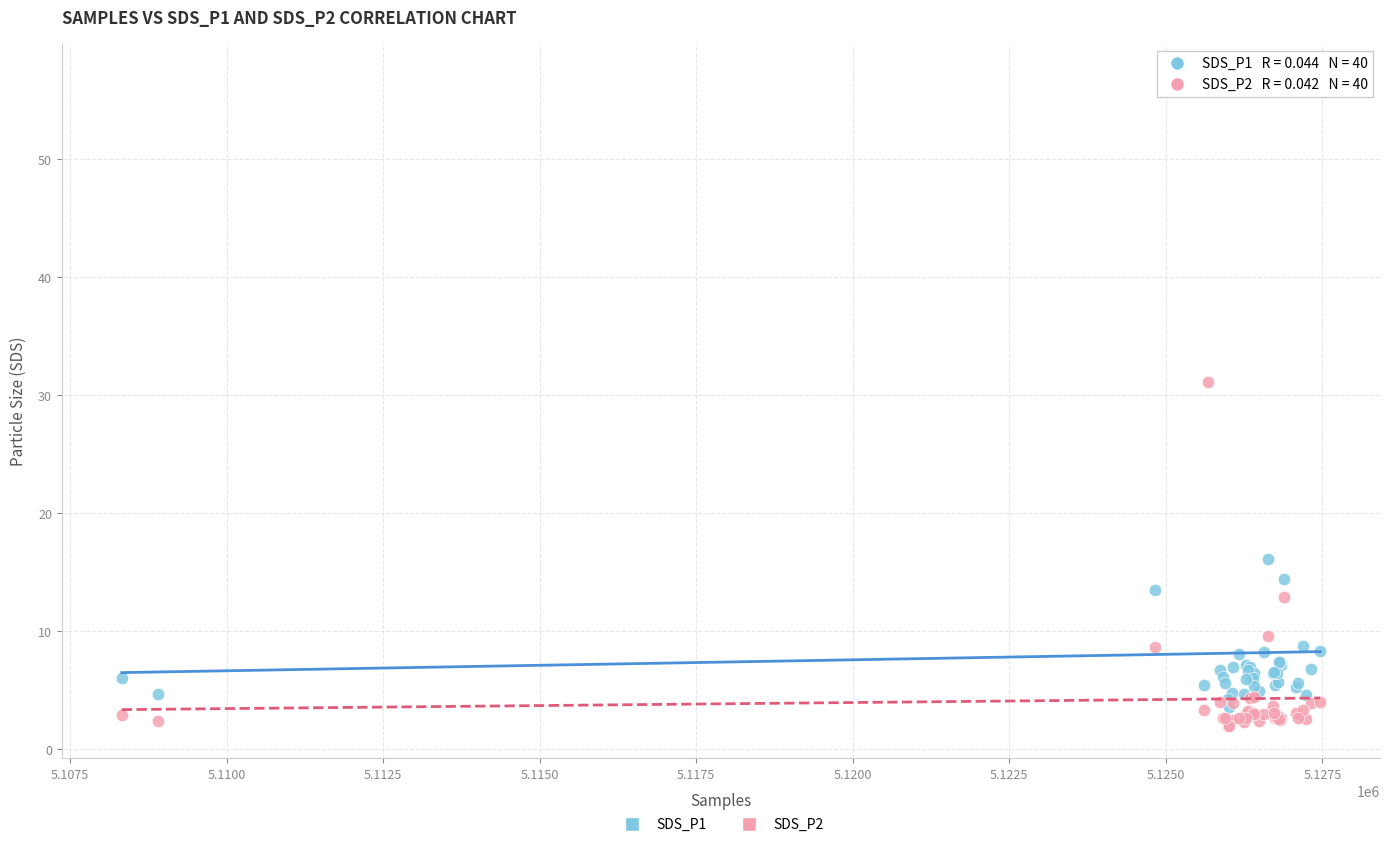

Which series contains the lowest Y value?

SDS_P2